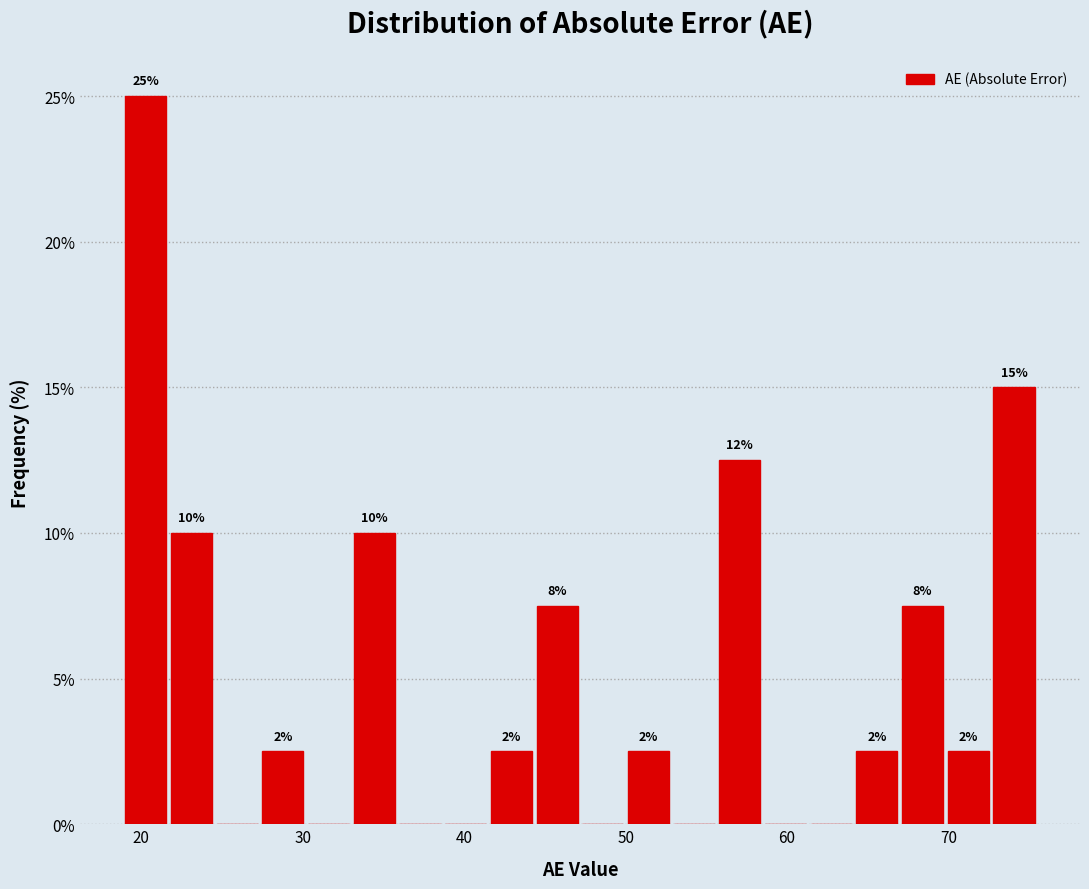

Read against the x-axis, roughly where is the centre of the tallest bar?

20